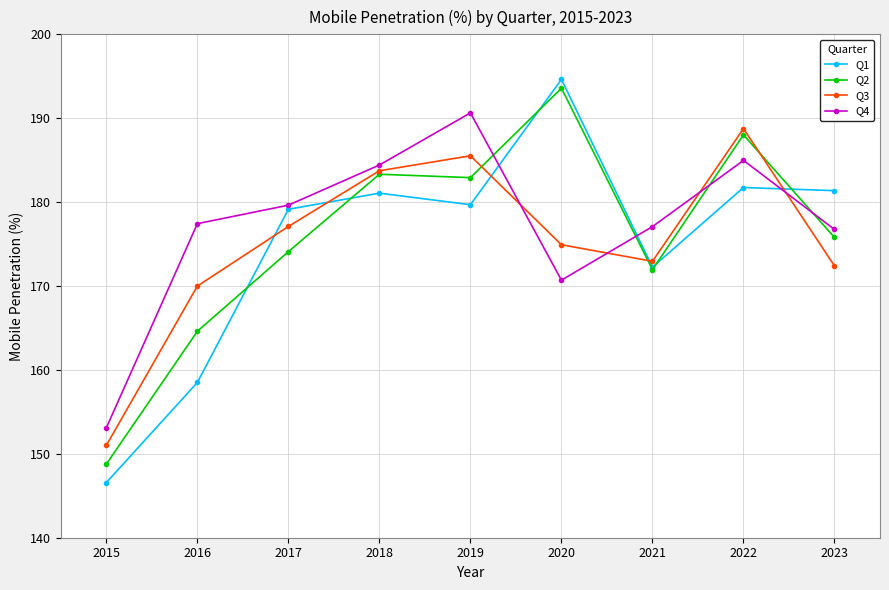

How many categories are shown in the chart?

9